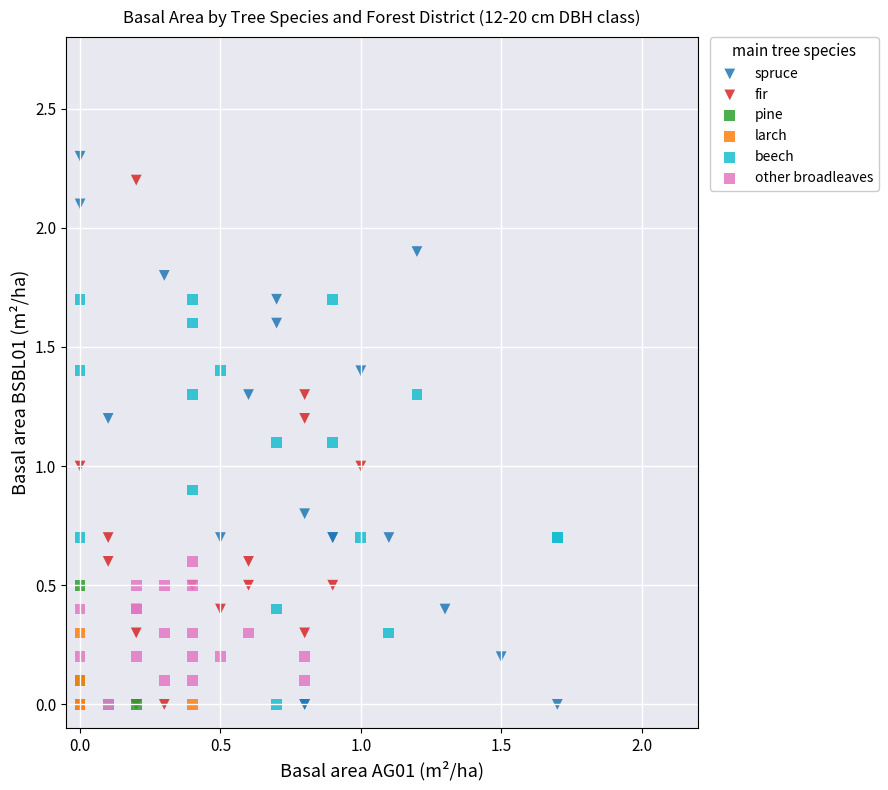

What are all the series names shown in the legend?

spruce, fir, pine, larch, beech, other broadleaves